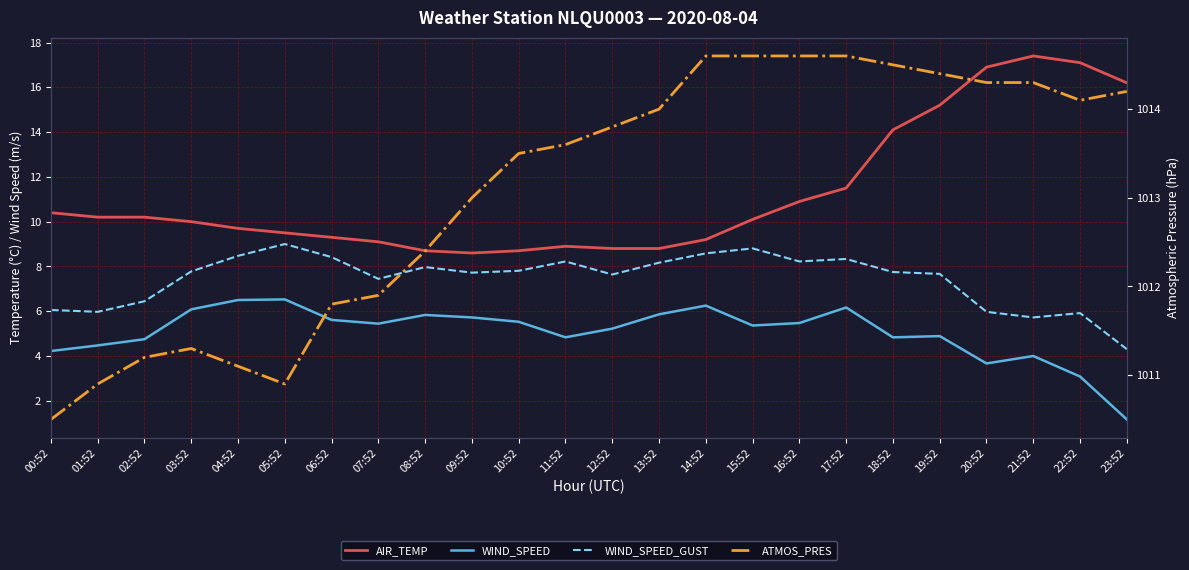

The WIND_SPEED_GUST series shows 6.1 at 00:52. True or false?

True